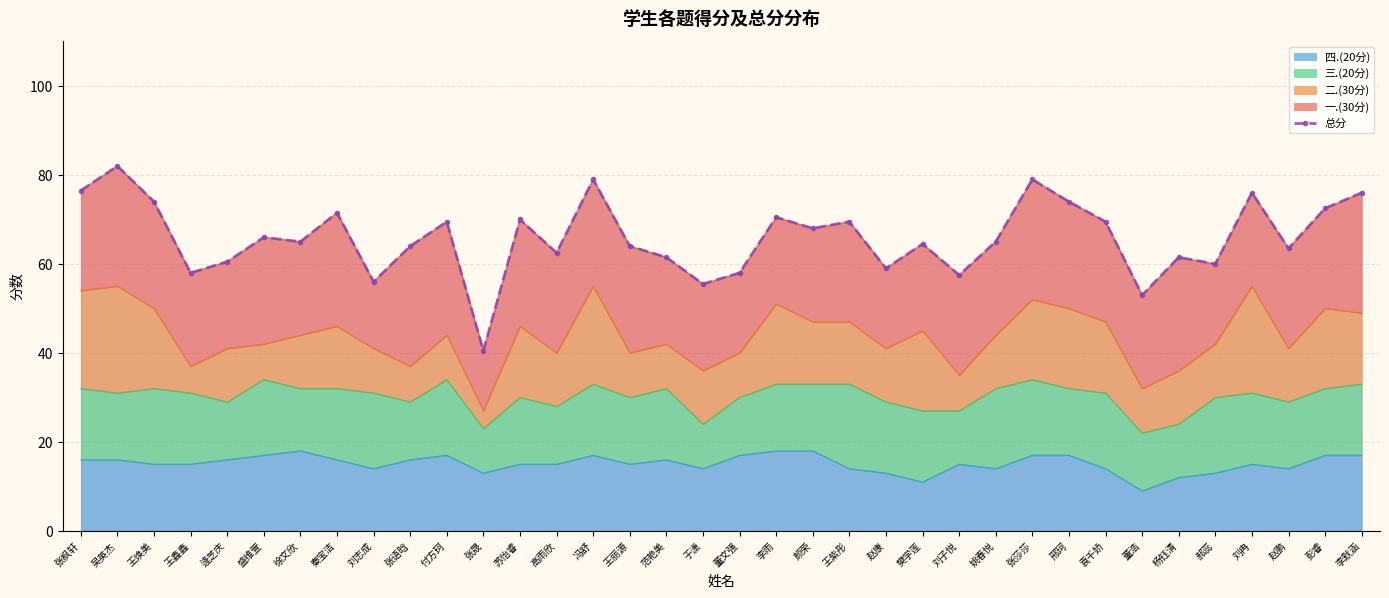

Rank the categories by value from highest to lowest.

吴英杰, 冯舒, 张莎莎, 张枫轩, 刘冉, 李默涵, 王焕美, 邢珂, 彭睿, 秦宝洁, 李雨, 苏怡睿, 付方珂, 王紫彤, 袁千娇, 颜荣, 盛维萱, 徐文欣, 姚春悦, 樊学莲, 张语晗, 王丽源, 赵鹏, 高雨欣, 范艳美, 杨钰清, 逄芝庆, 郝蕊, 赵康, 王鑫鑫, 董文强, 刘子悦, 刘志成, 于潇, 董浩, 张晟